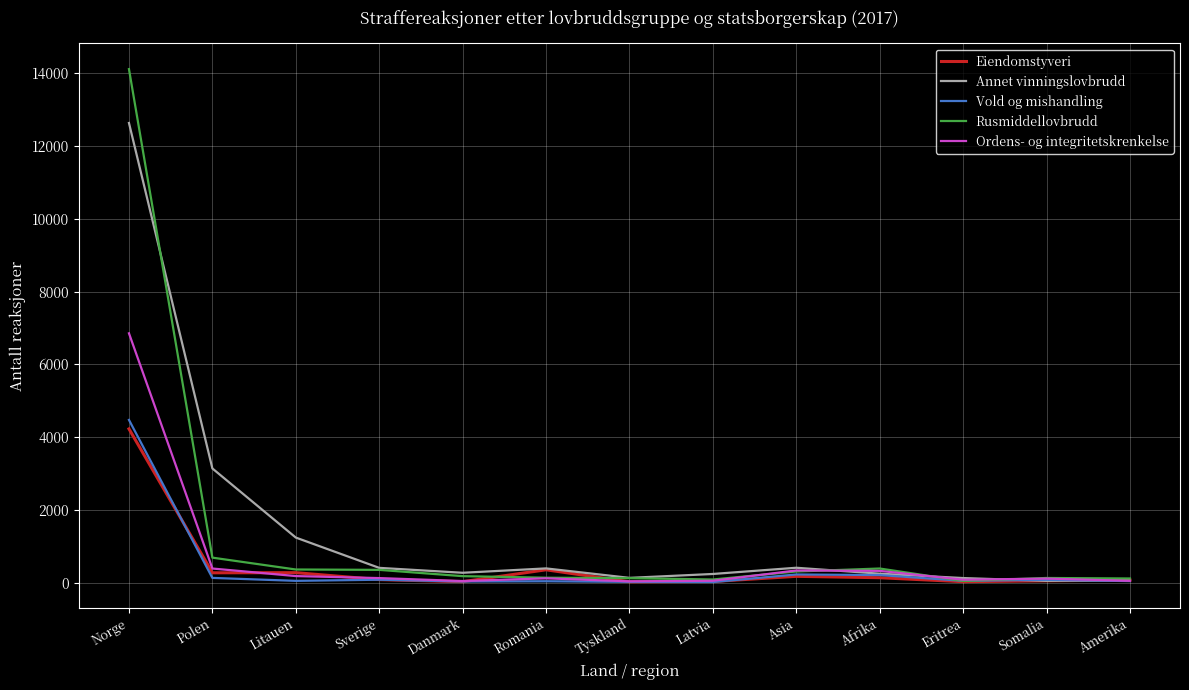

Which category has the highest value in the Eiendomstyveri series?

Norge